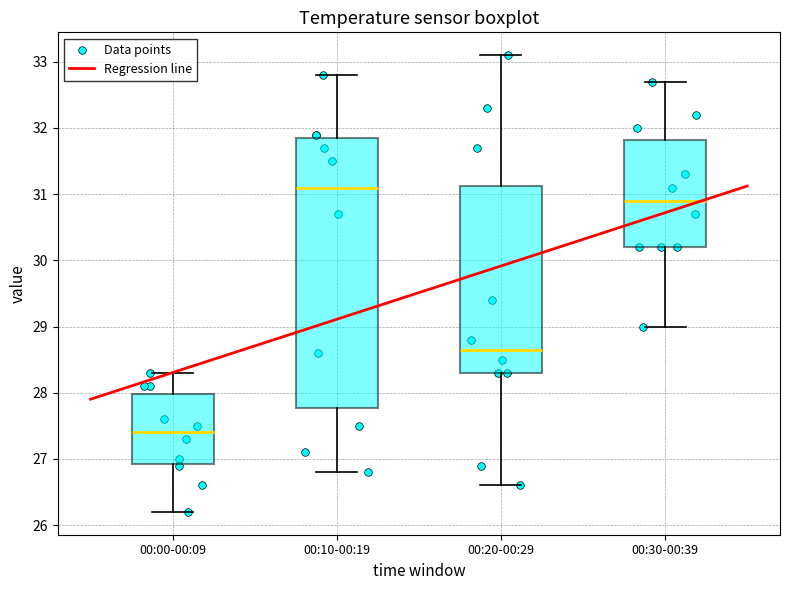

Comparing the boxes themselves (not the whiskers), which one is the tallest?

00:10-00:19